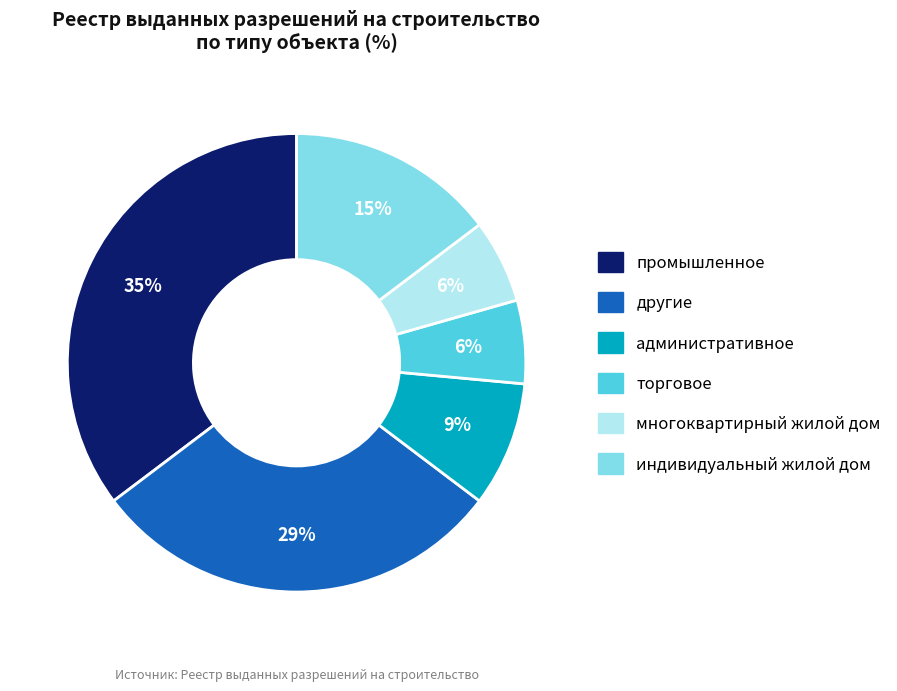

To the nearest percent, what portion does торговое represent?

6%